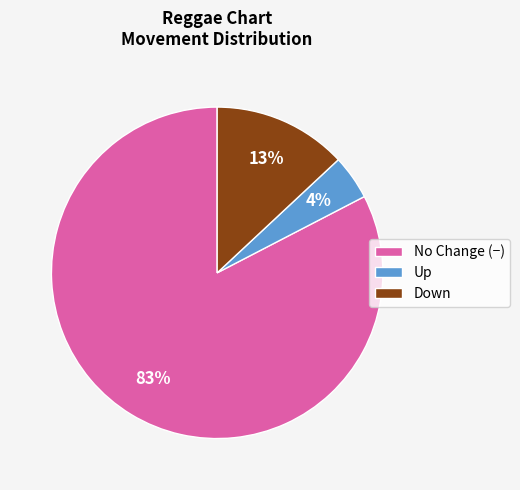

What is the smallest slice in the pie chart?

Up